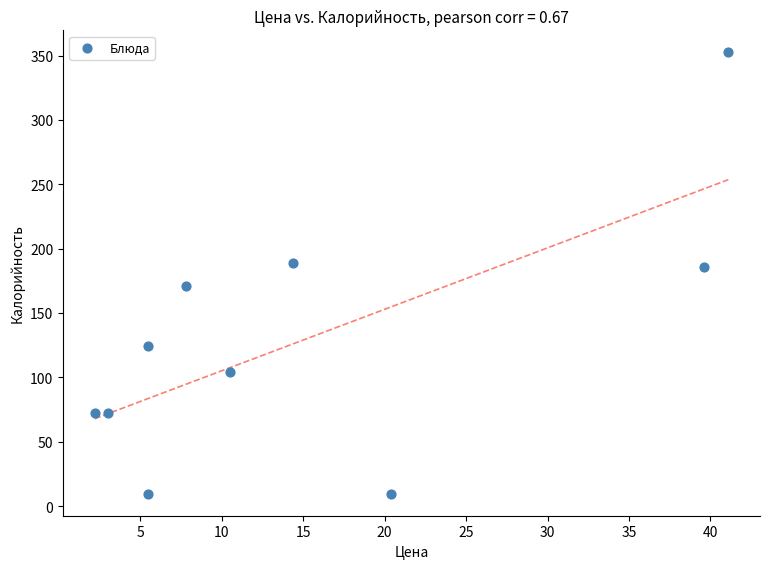

What is the average Y value?

129.0